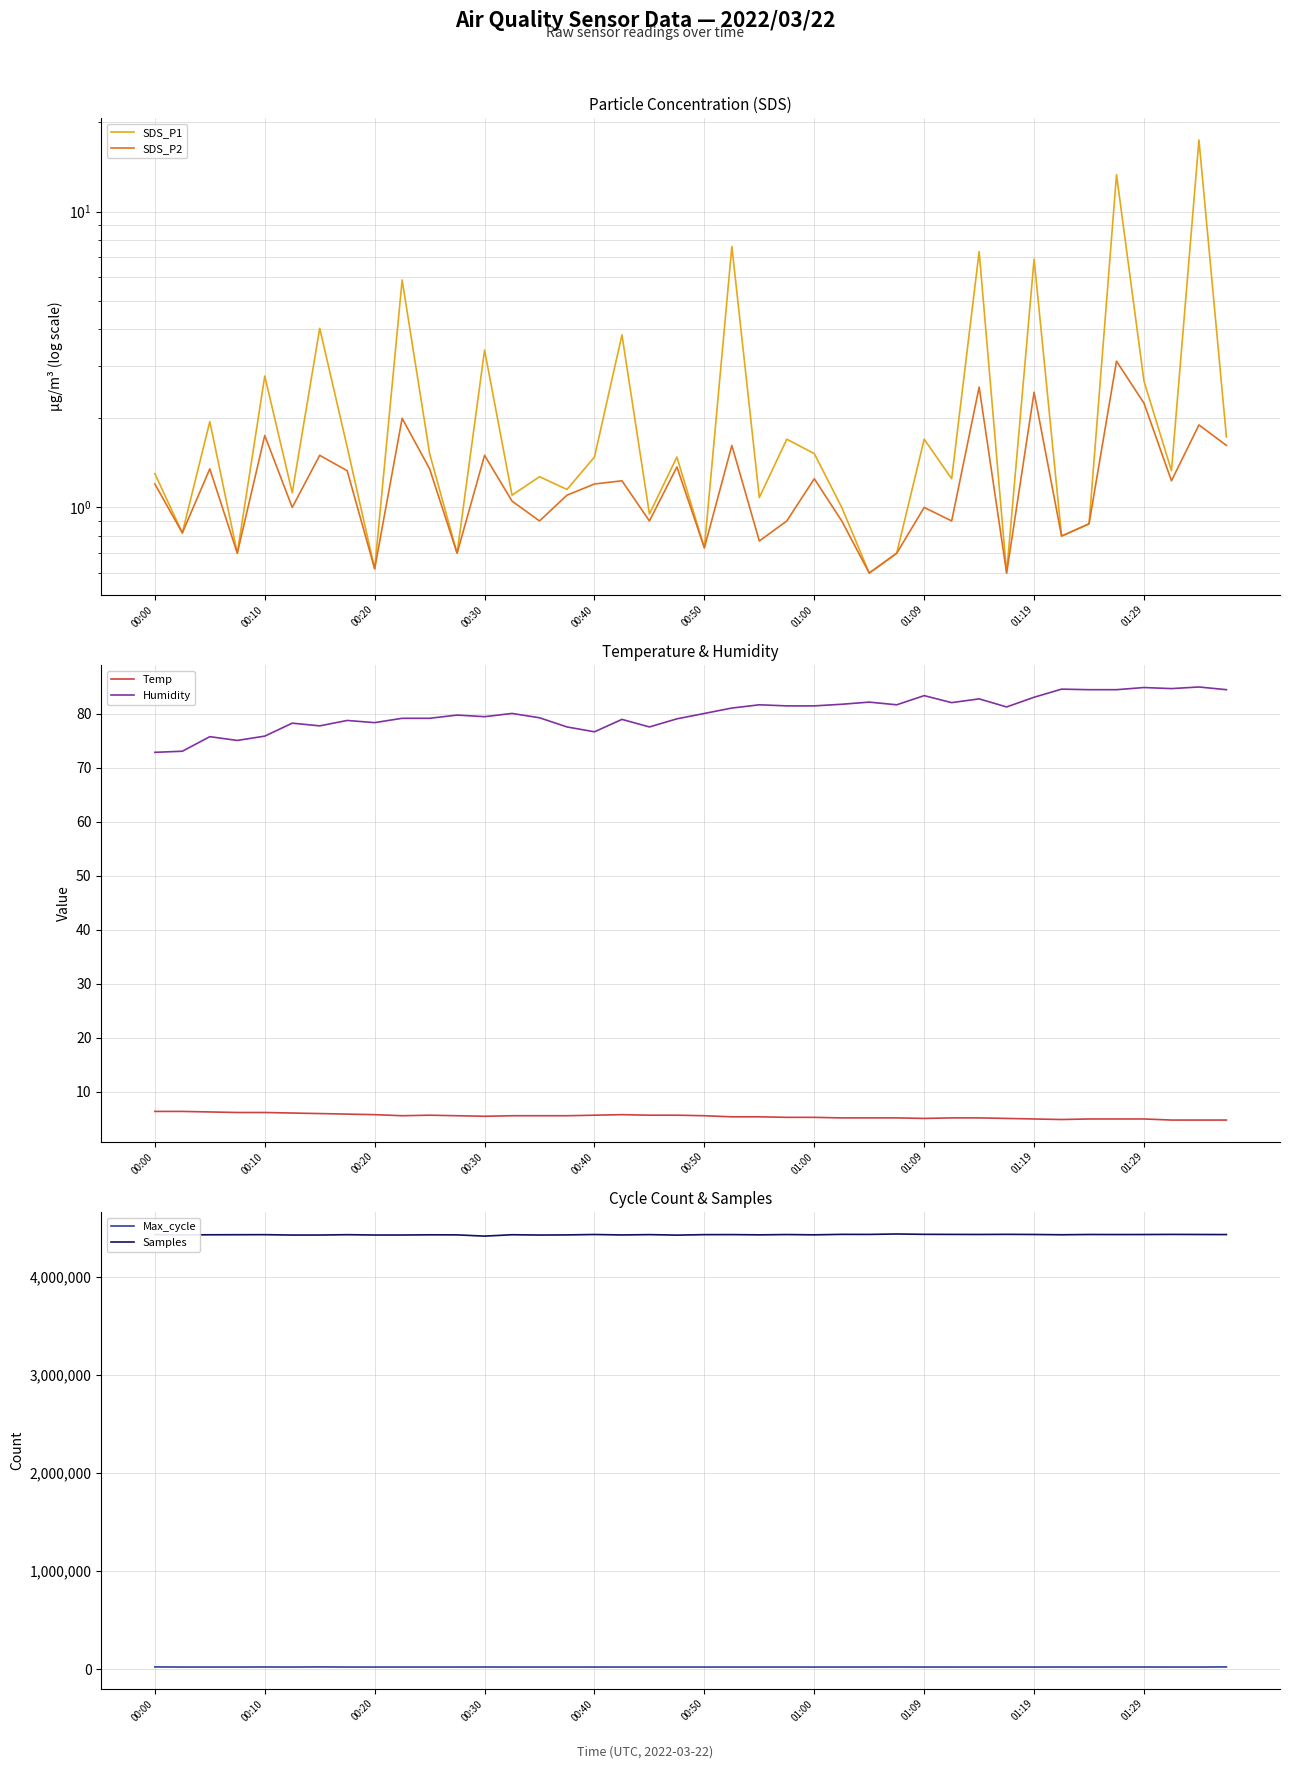

What are all the series names shown in the legend?

SDS_P1, SDS_P2, Temp, Humidity, Max_cycle, Samples